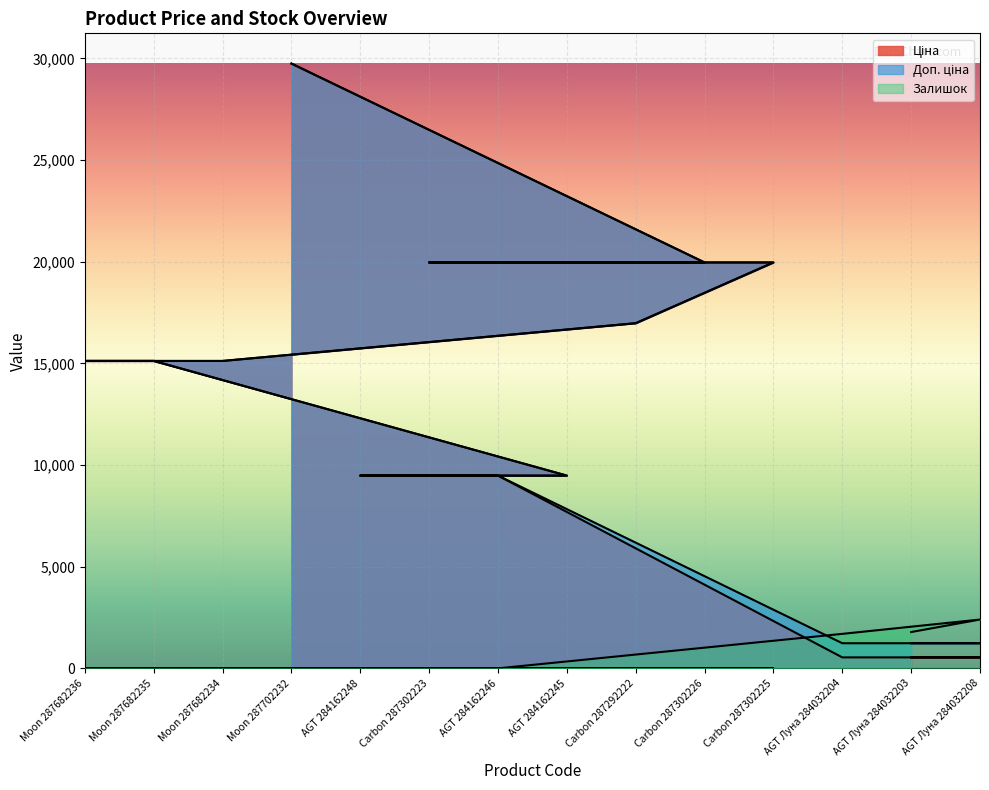

What is the label of the 6th point from the right?

Carbon 287292222